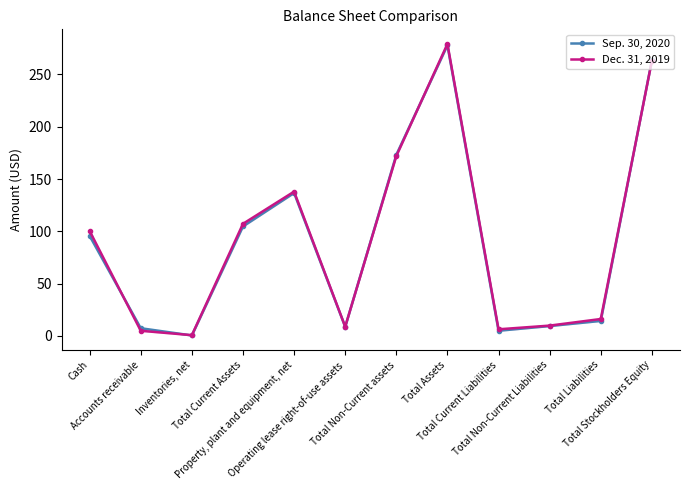

How many lines are shown in the chart?

2